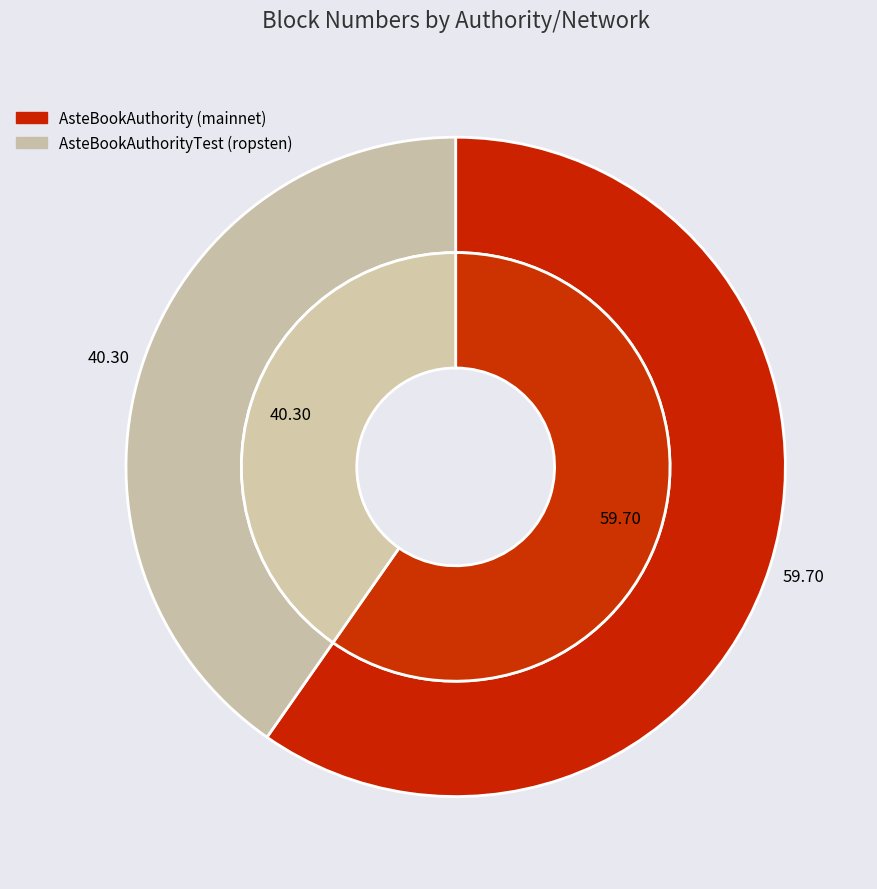

Approximately how many times larger is the value at AsteBookAuthority (mainnet) compared to AsteBookAuthorityTest (ropsten)?

1.5